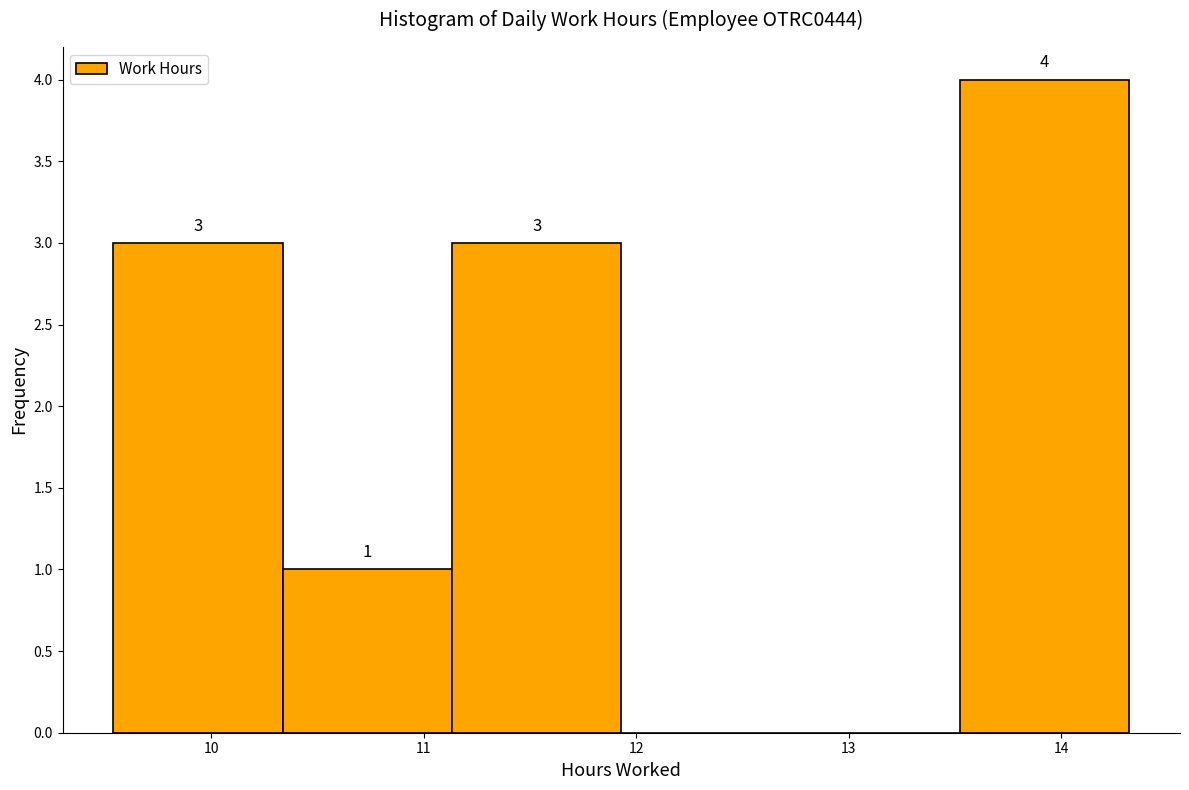

Over which range of the x-axis is the bar tallest?

13.5 to 14.3